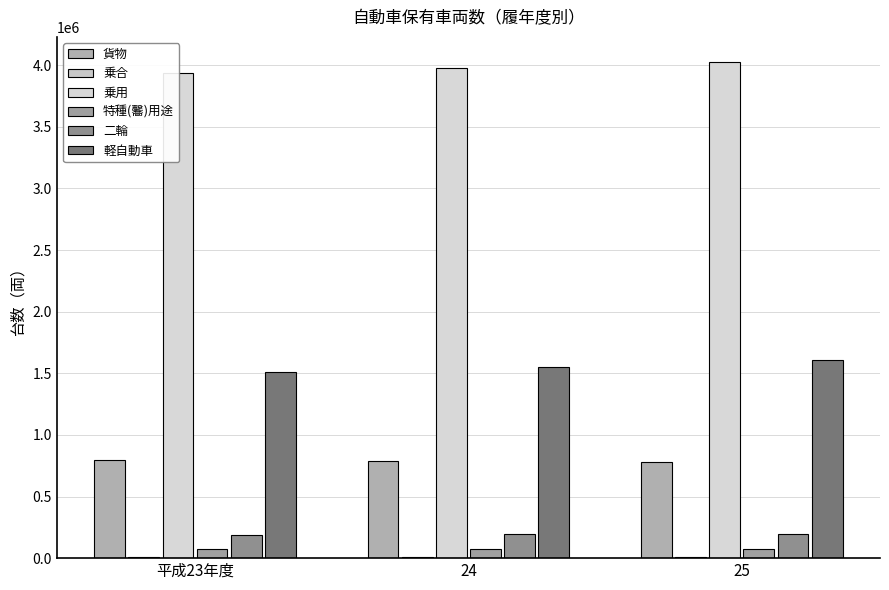

Reading left to right, list all the values displayed in this chart.

貨物: 794134	786647	782455
乗合: 9893	9880	10022
乗用: 3933294	3975912	4027872
特種(毊)用途: 75893	76303	77184
二輪: 191119	194322	198903
軽自動車: 1514113	1553950	1605858